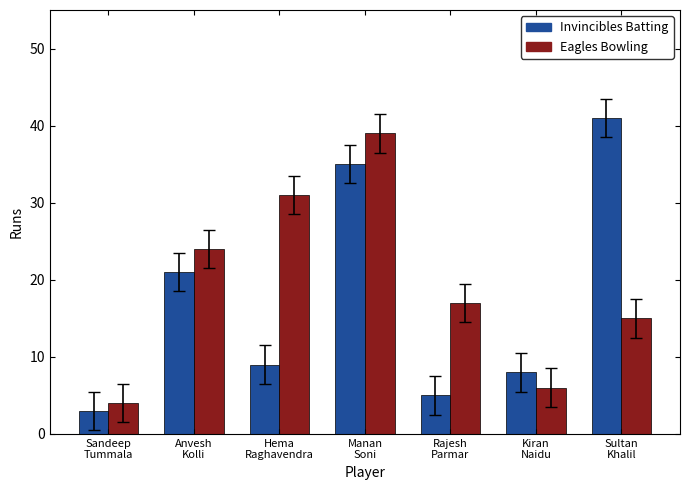

Are the bars grouped side by side (vs. stacked)?

Yes